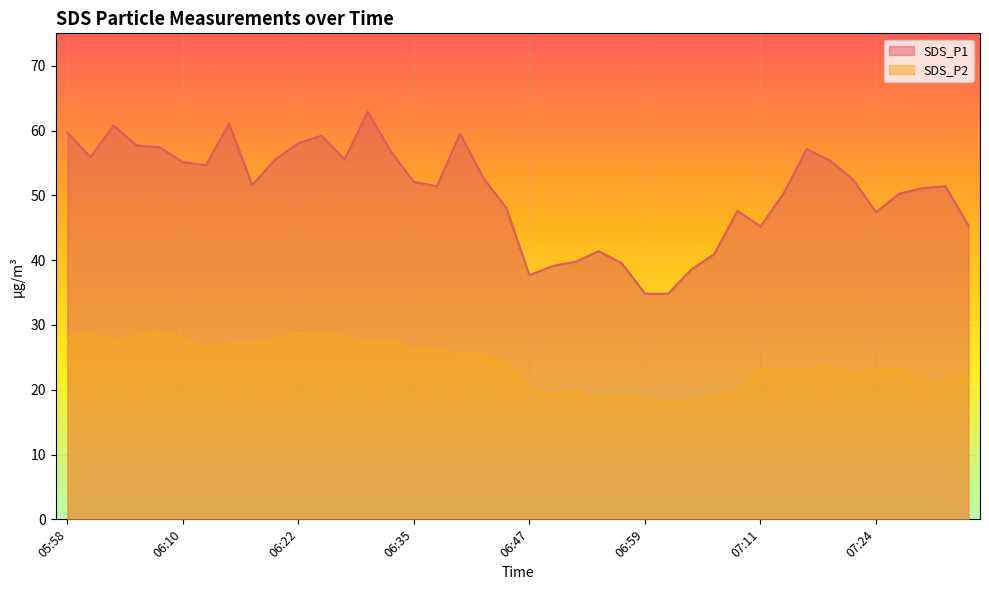

List the labels in order of SDS_P1 value, smallest first.

07:01, 06:59, 06:47, 07:04, 06:49, 06:57, 06:52, 07:06, 06:54, 07:11, 07:33, 07:24, 07:09, 06:44, 07:26, 07:14, 07:28, 06:37, 07:31, 06:17, 06:35, 07:21, 06:42, 06:12, 06:10, 07:19, 06:20, 06:27, 06:00, 06:32, 07:16, 06:08, 06:05, 06:22, 06:25, 06:39, 05:58, 06:03, 06:15, 06:30